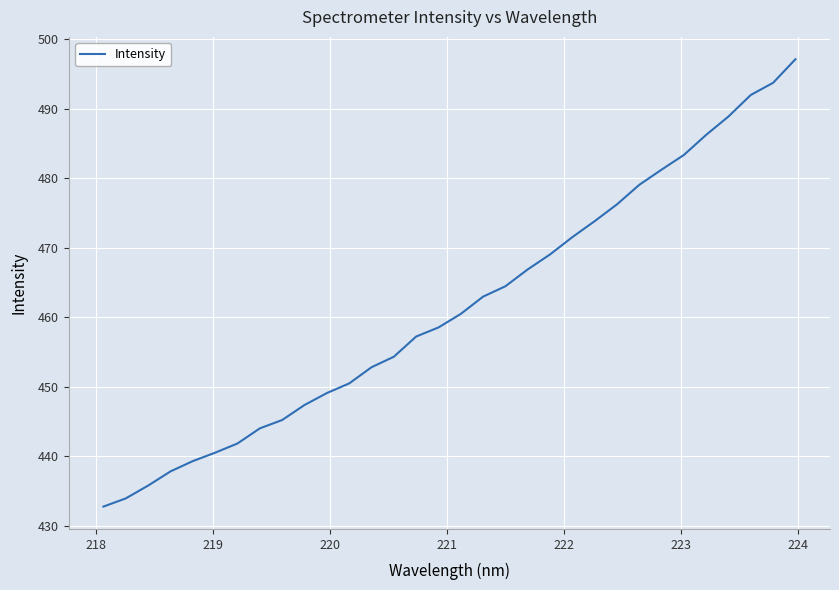

What is the minimum value shown in the chart?

432.8